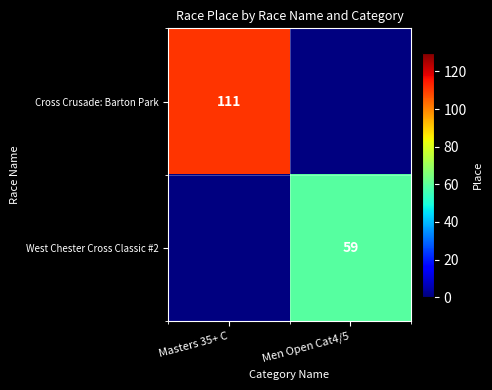

The value of Cross Crusade: Barton Park at Masters 35+ C is 111. True or false?

True